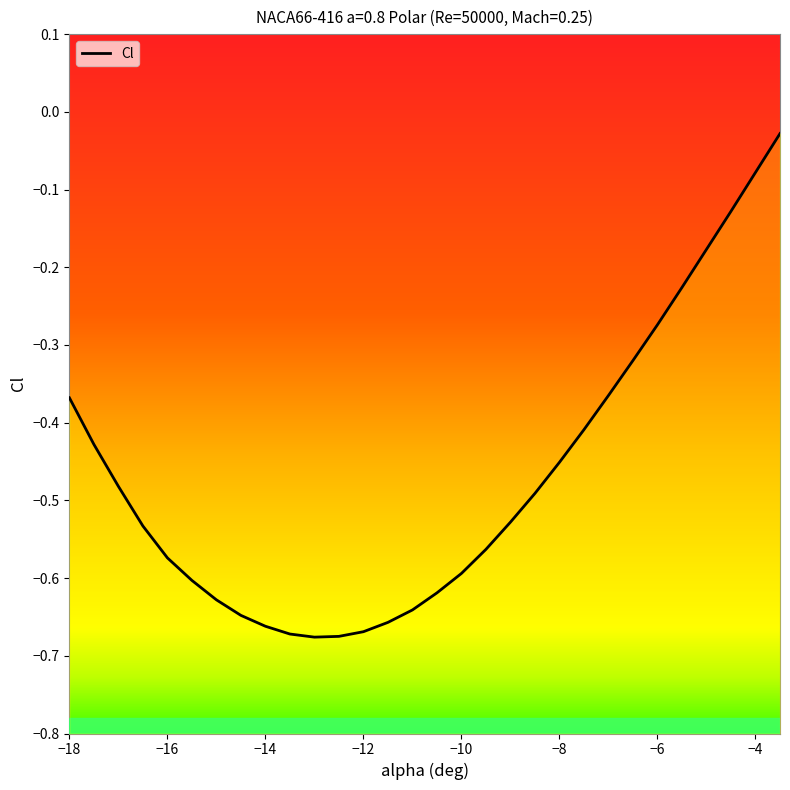

True or false: the data shows -0.5 at 23.

False